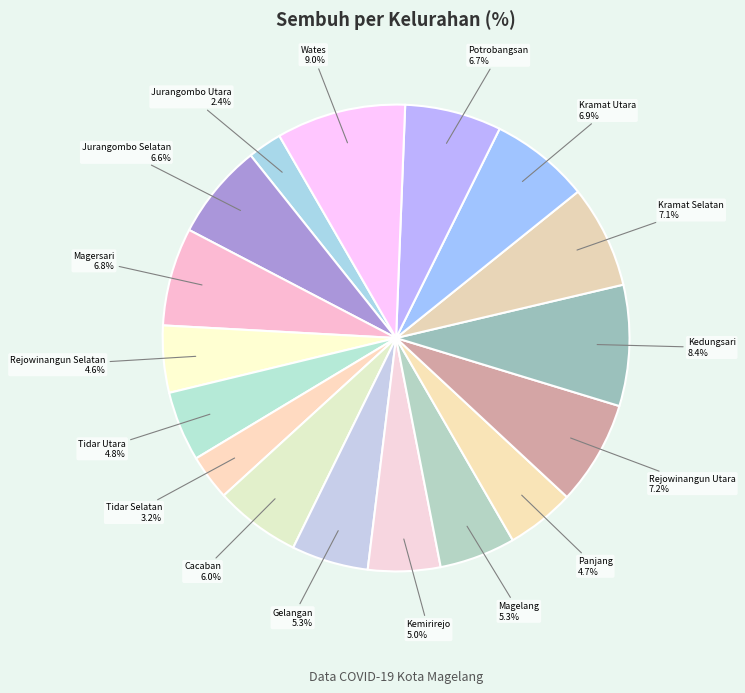

To the nearest percent, what is the combined percentage of Cacaban and Magersari?

13%